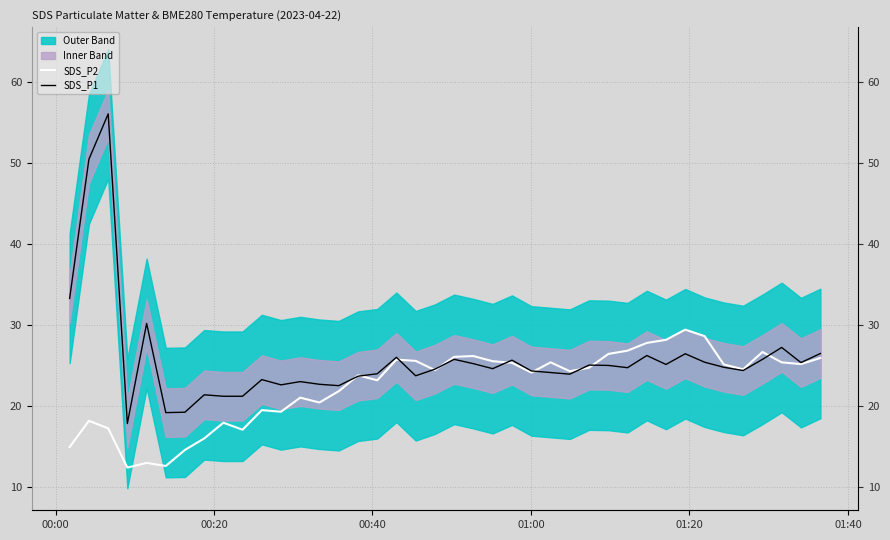

How many lines are shown in the chart?

2